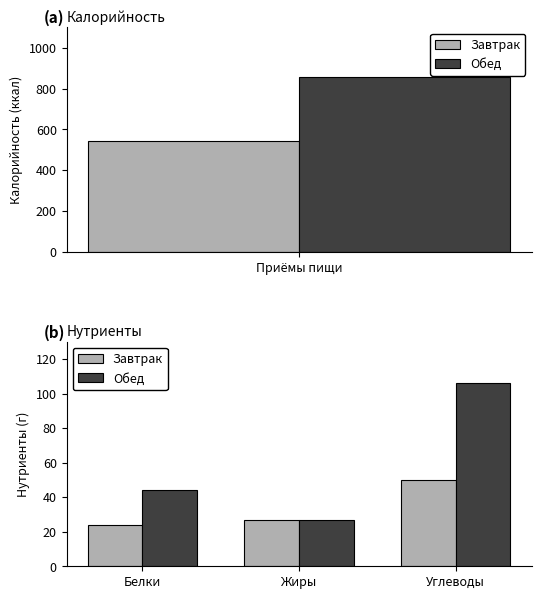

How many Завтрак values are between 24 and 50?

3